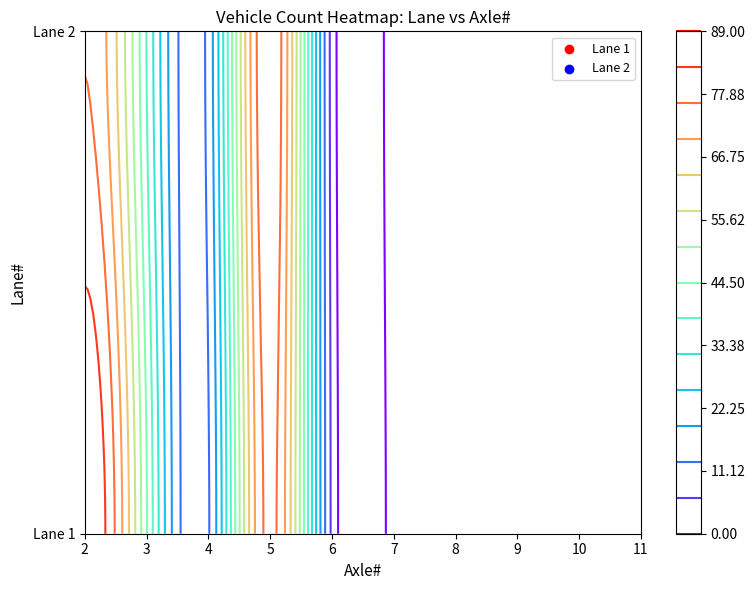

Rank the series by their maximum value, from highest to lowest.

1, 2